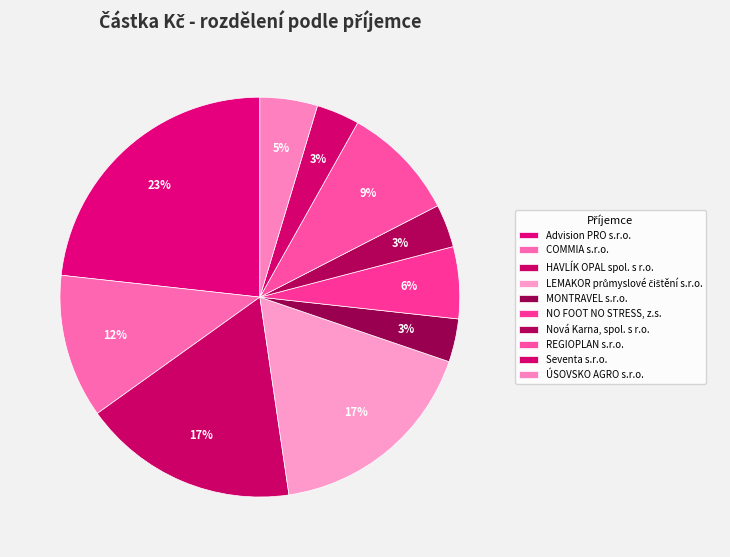

How many slices are in this pie chart?

10